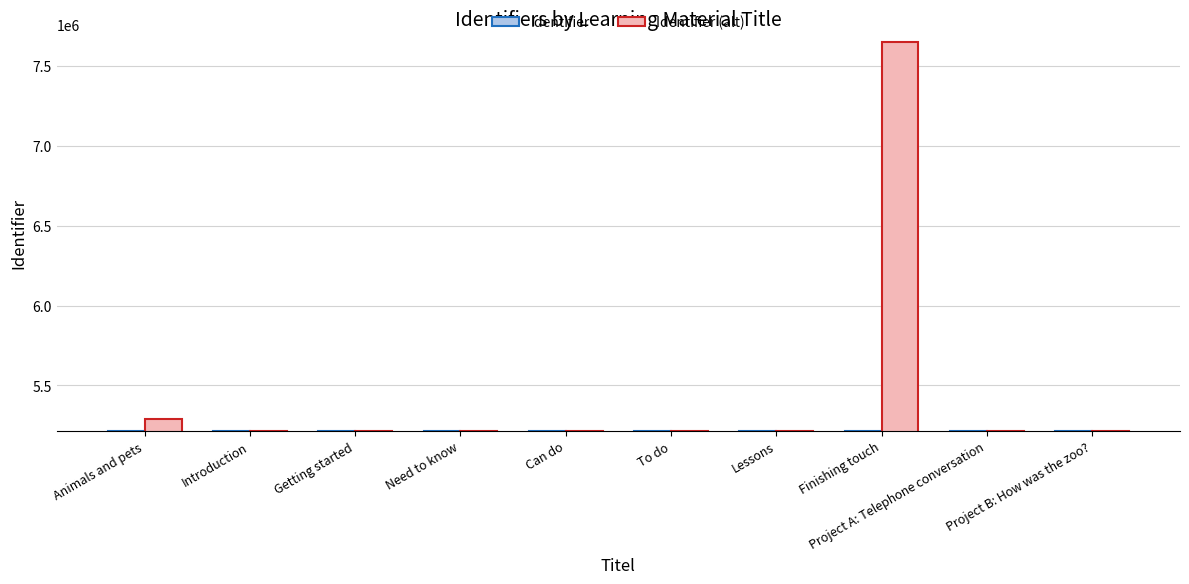

What are all the series names shown in the legend?

Identifier, Identifier (alt)